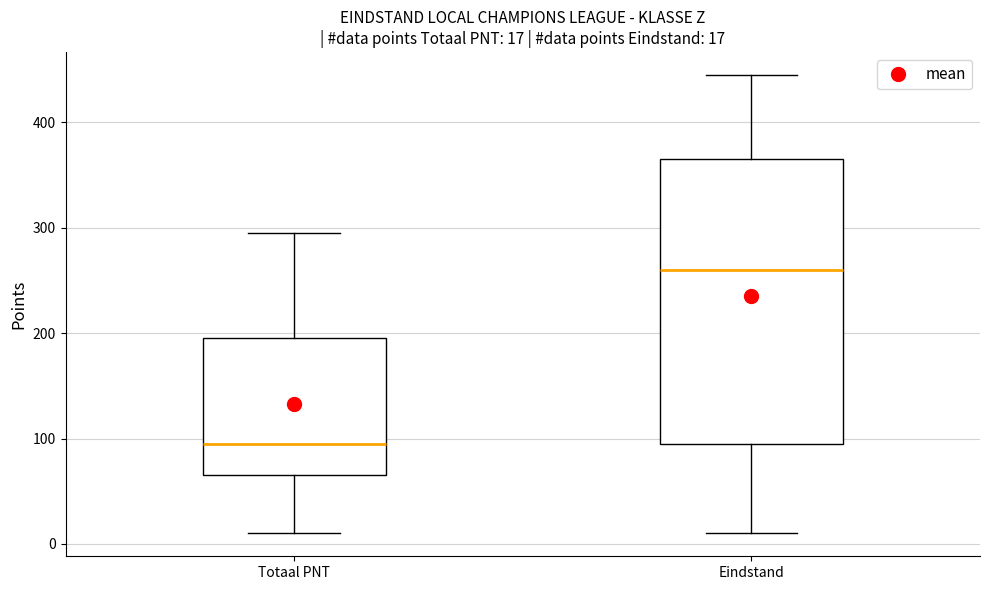

Comparing the boxes themselves (not the whiskers), which one is the tallest?

Eindstand